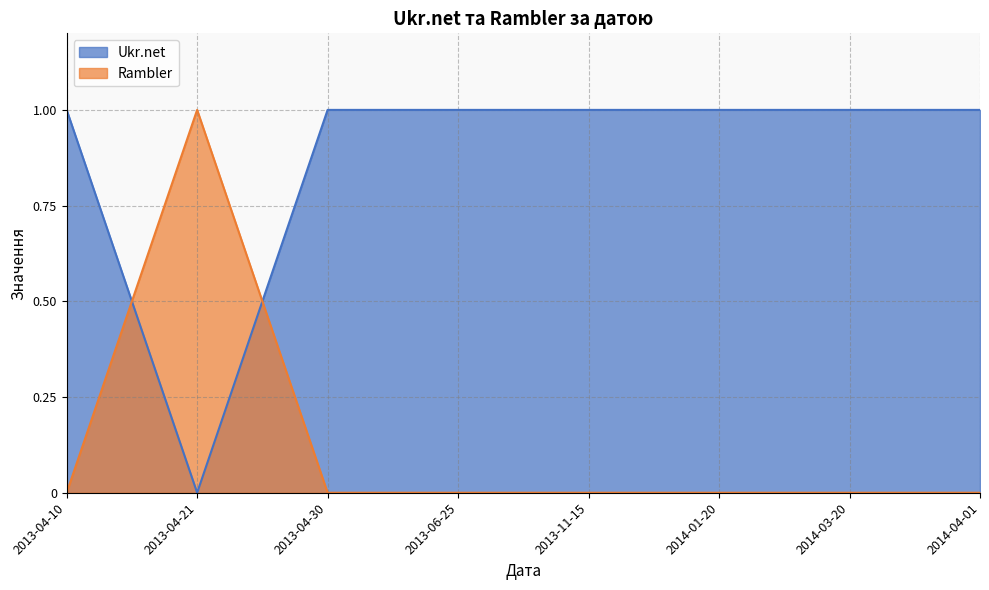

Which series has the largest range (max minus min)?

Ukr.net